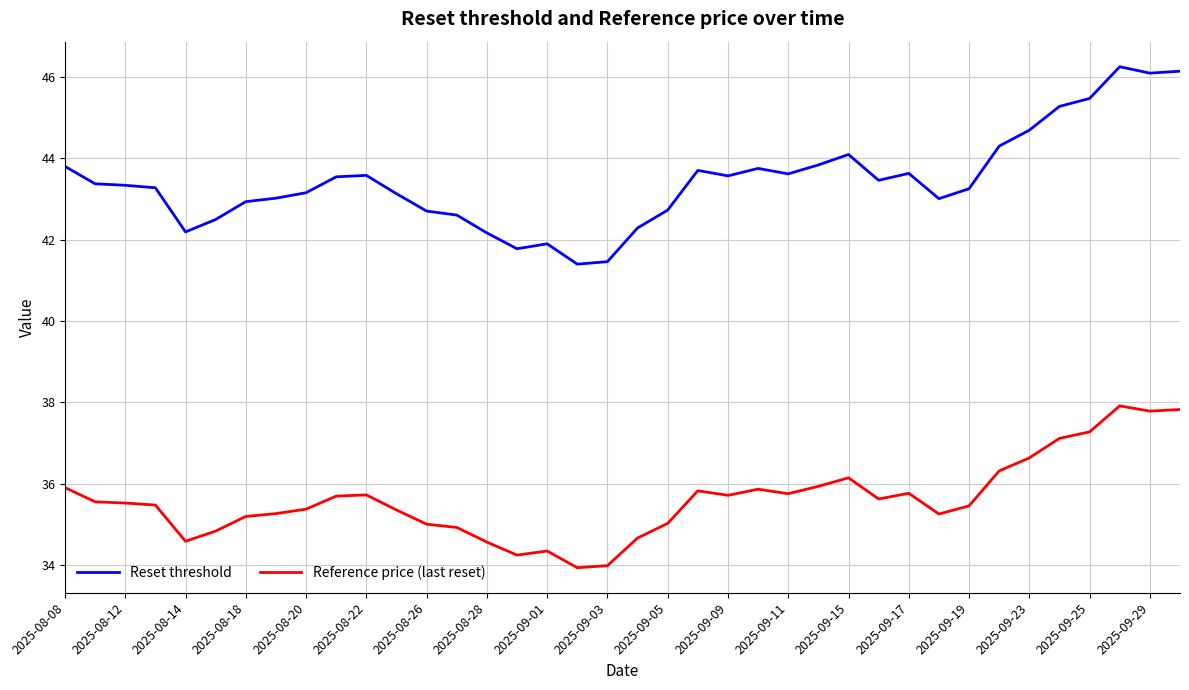

What is the difference between the second highest and second lowest values in the Reset threshold series?

4.7